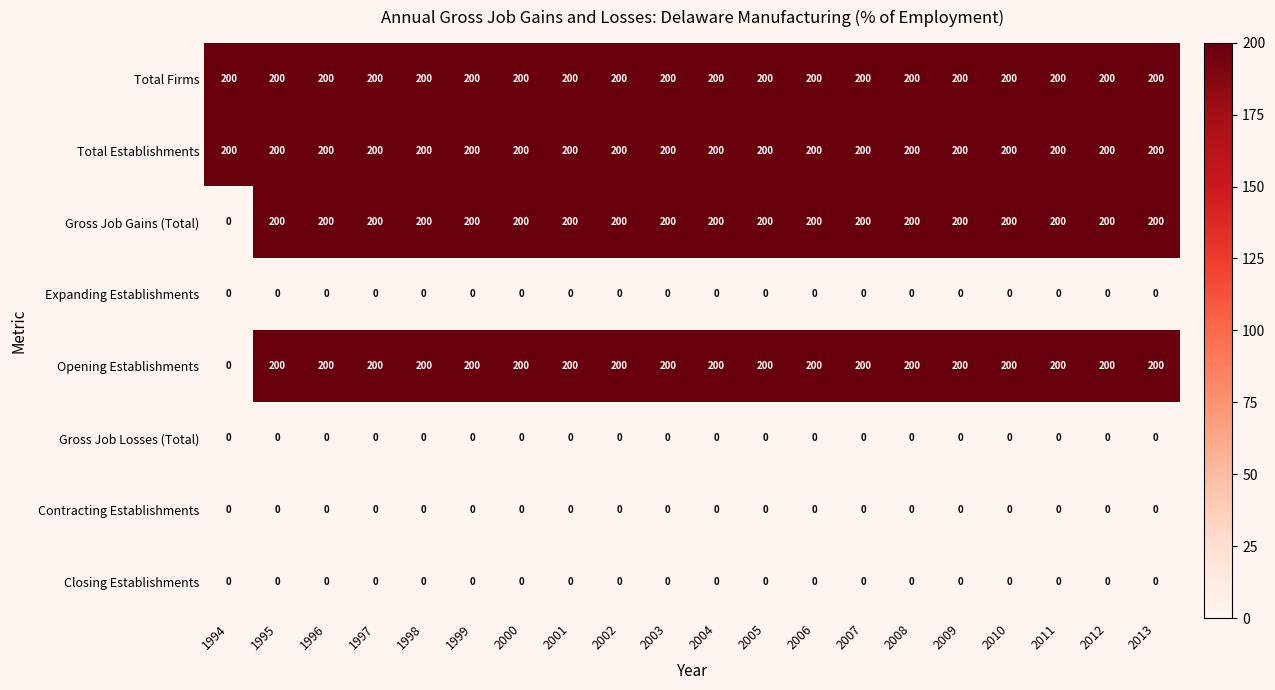

What is the maximum value shown in the chart?

200